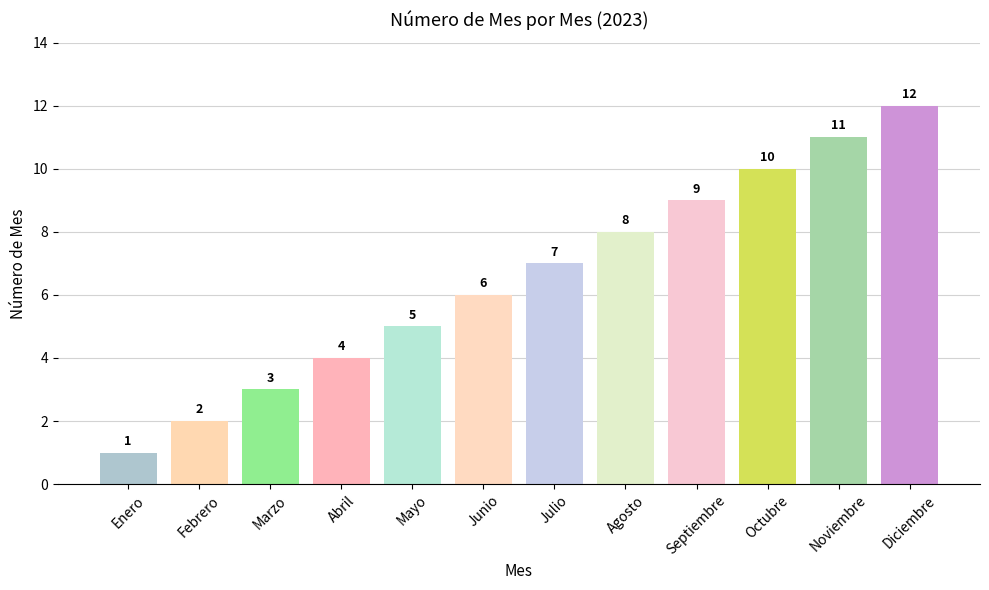

What is the maximum value shown in the chart?

12